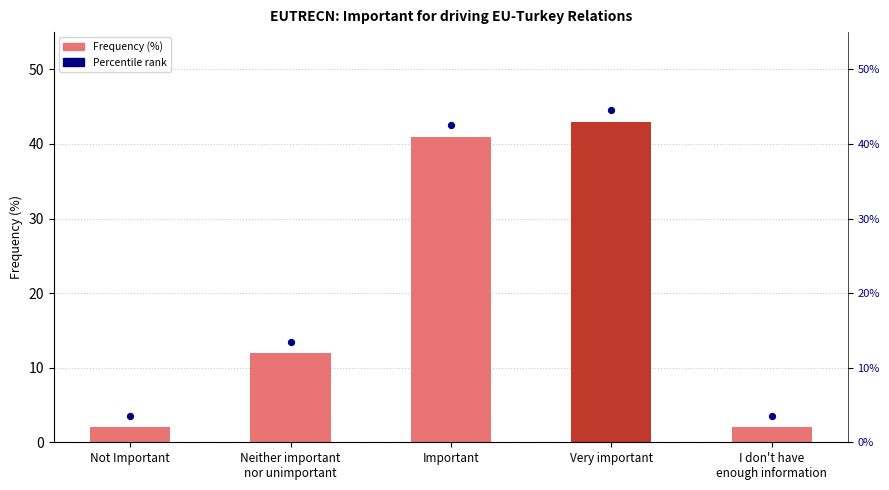

Between Not Important and Neither important
nor unimportant, which is larger?

Neither important
nor unimportant